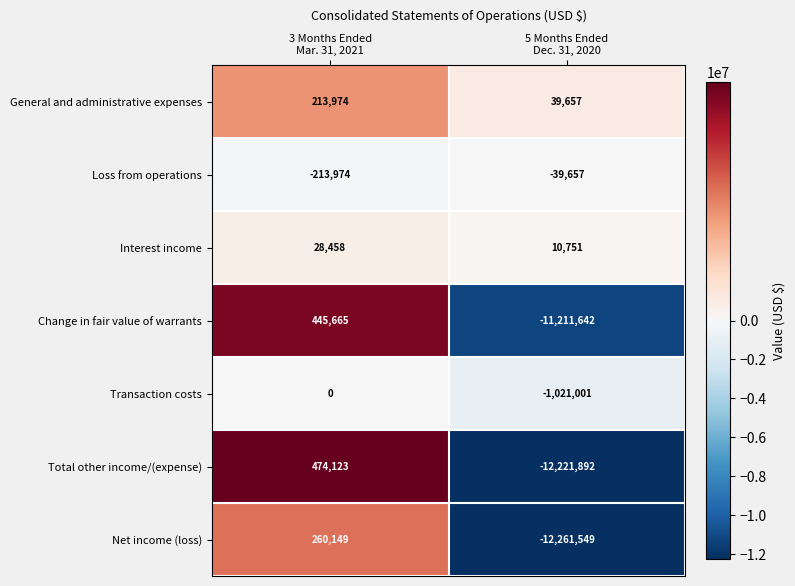

What is the difference between the maximum and minimum values in the General and administrative expenses series?

174317